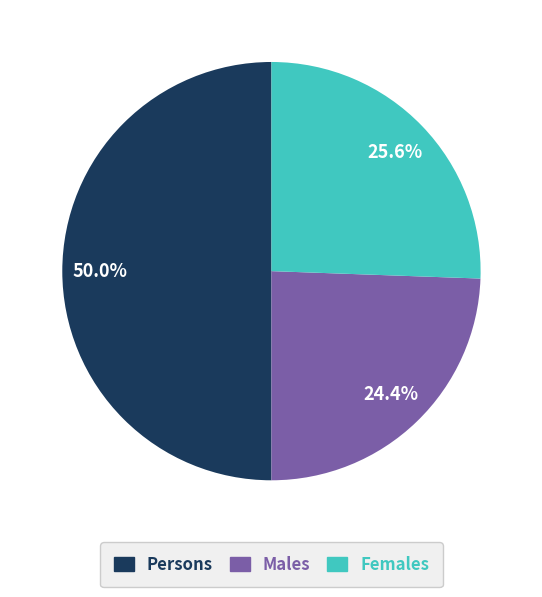

Approximately how many times larger is the value at Males compared to Females?

1.0